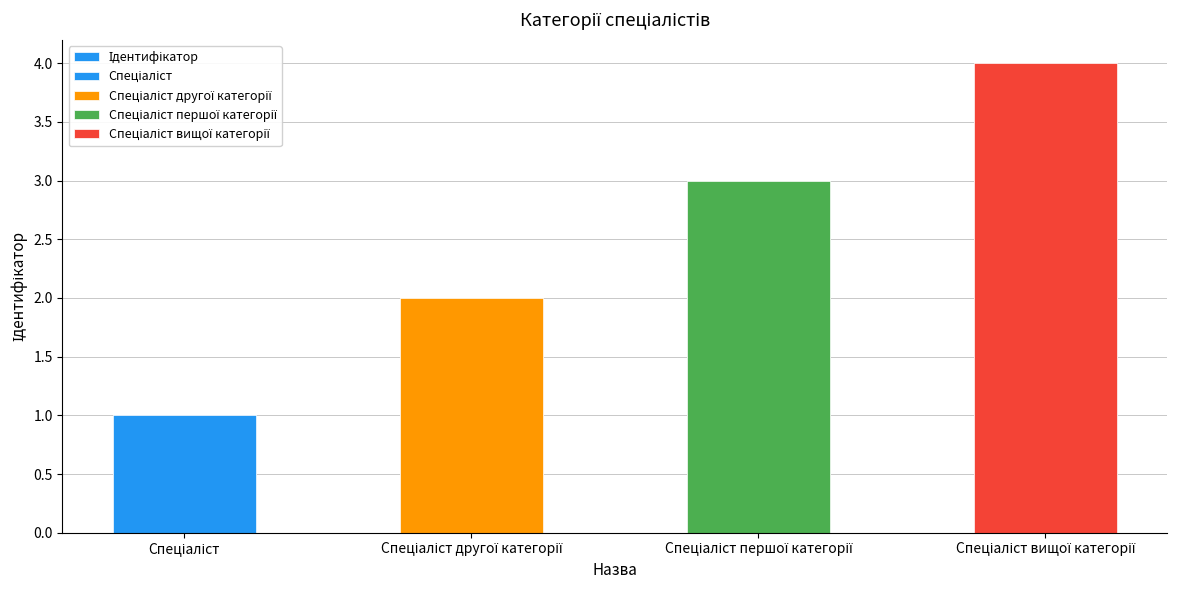

The chart shows a value of 5 at Спеціаліст першої категорії. True or false?

False